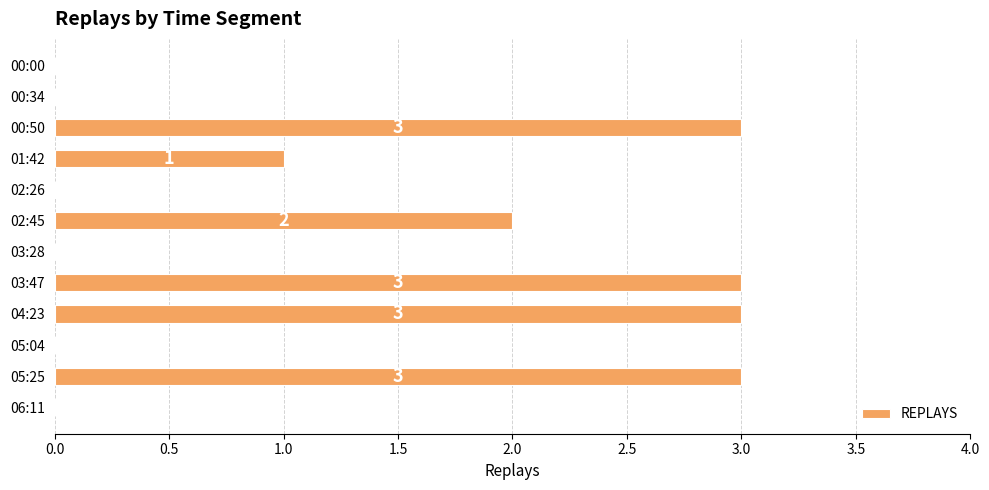

How many distinct data groups are displayed?

1